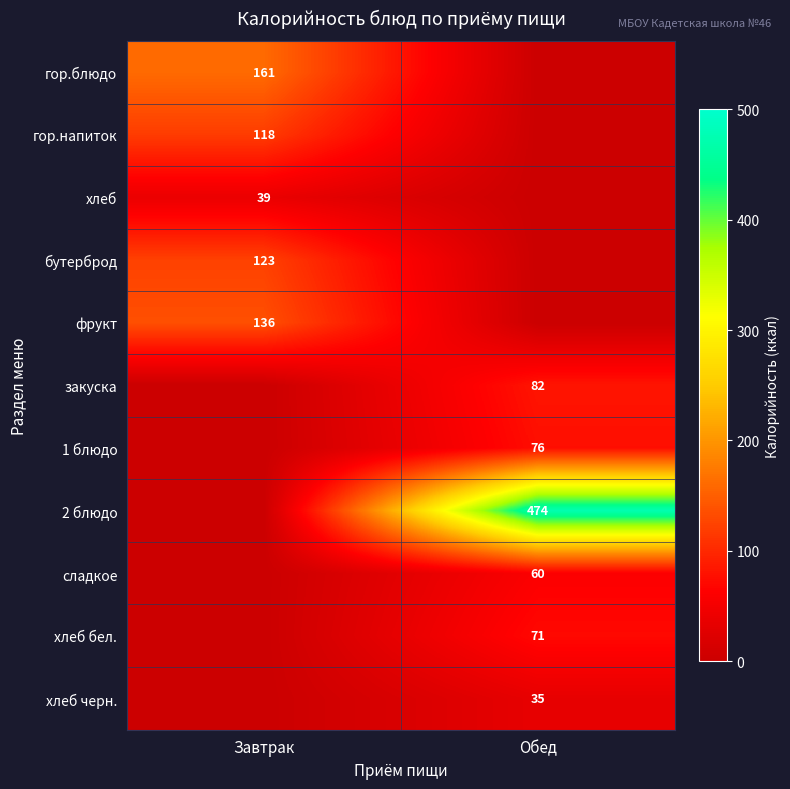

Is it true that фрукт equals 136 at Завтрак?

True